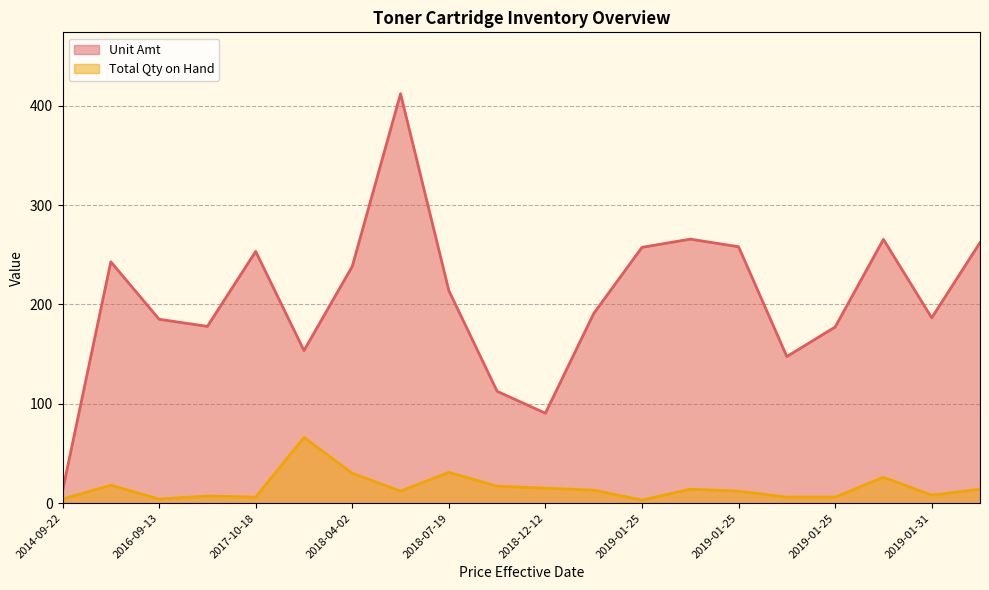

How many values in the Unit Amt series are below 213?

10